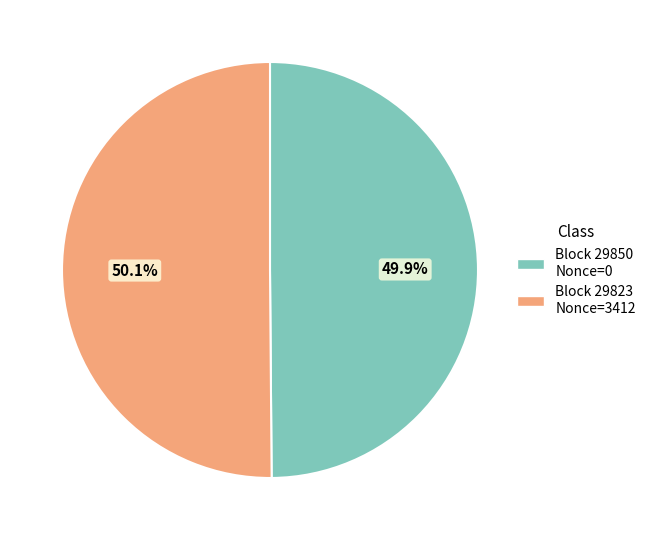

How many segments does this pie chart have?

2